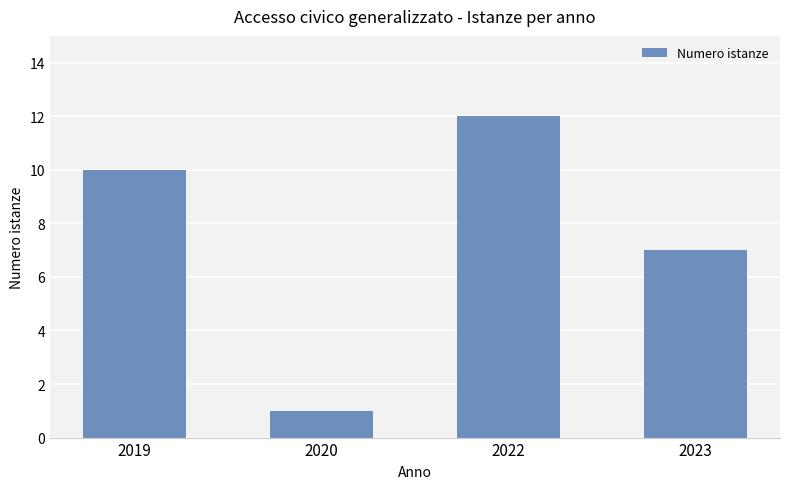

True or false: the data shows 7 at 2023.

True